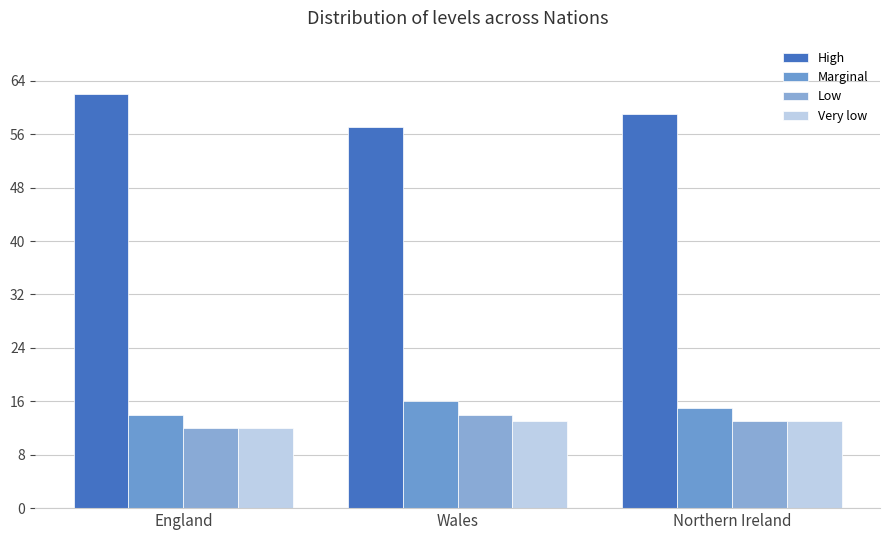

What is the sum of the Low values at Northern Ireland and Wales?

27